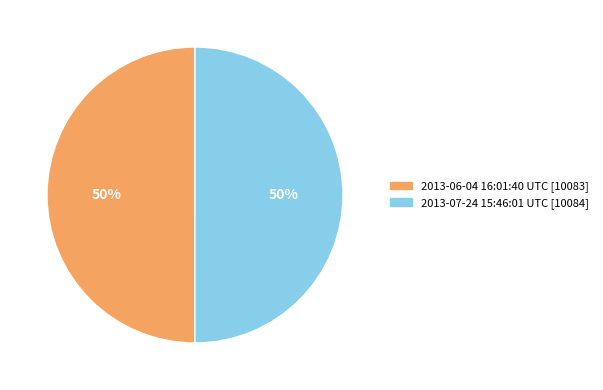

What is the ratio of the value at 2013-07-24 15:46:01 UTC to the value at 2013-06-04 16:01:40 UTC?

1.0